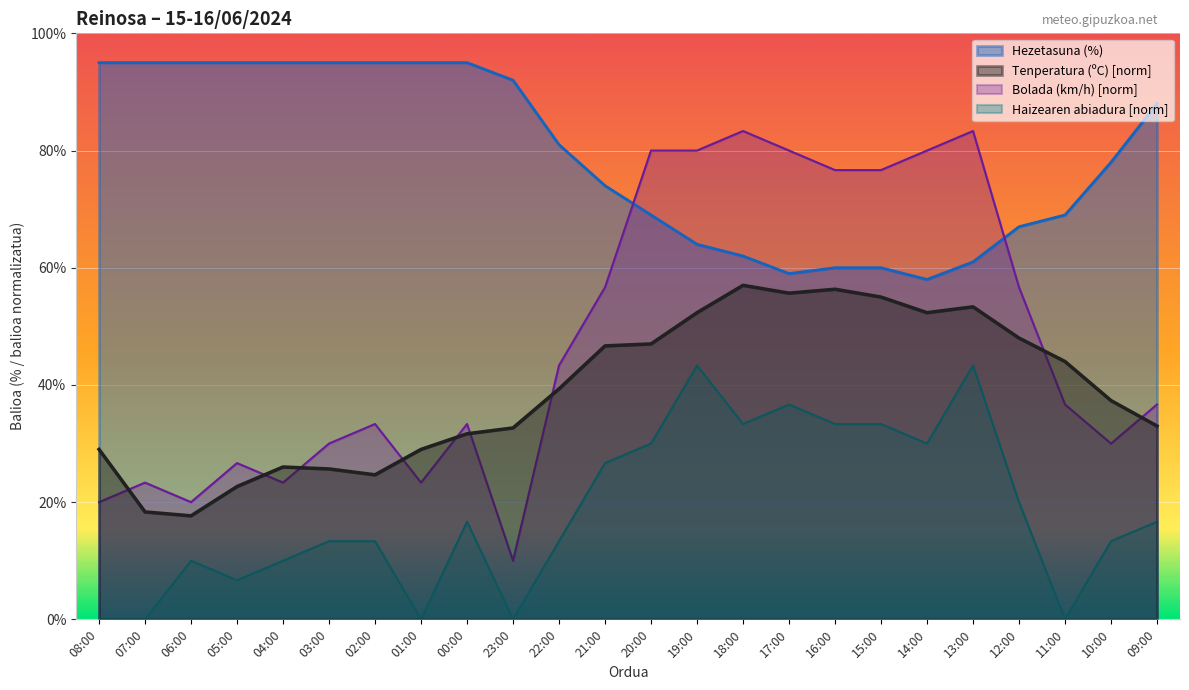

True or false: Haizearen abiadura (km/h) and Hezetasuna (%) intersect in this chart.

False